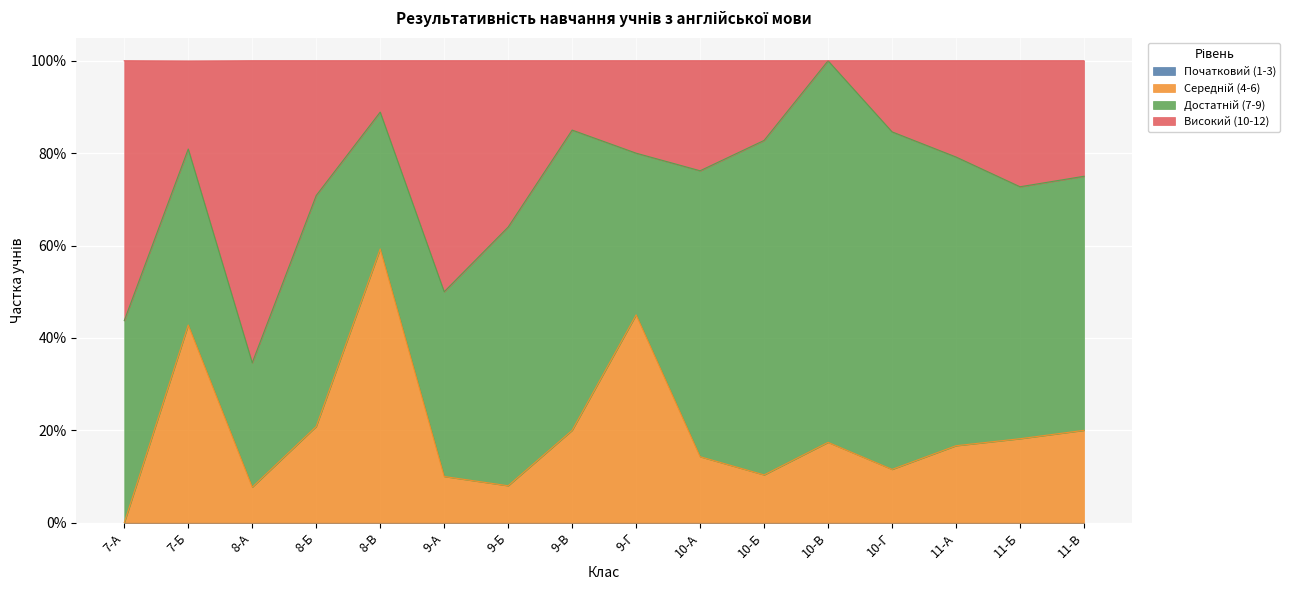

Does the chart display data point markers on the line(s)?

No